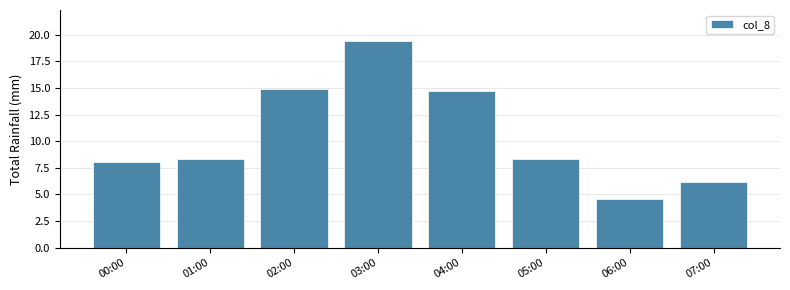

Reading left to right, what are all the values shown in this chart?

00:00=8.0	01:00=8.3	02:00=14.9	03:00=19.4	04:00=14.7	05:00=8.3	06:00=4.6	07:00=6.2